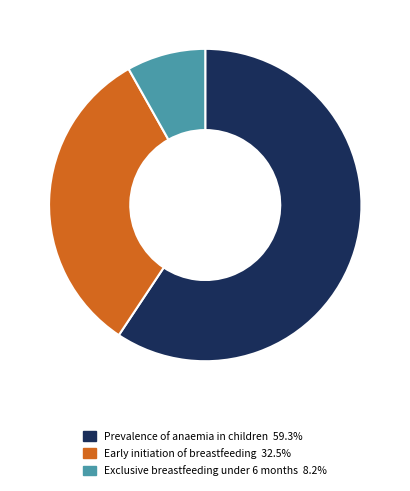

Count the number of slices in the pie.

3